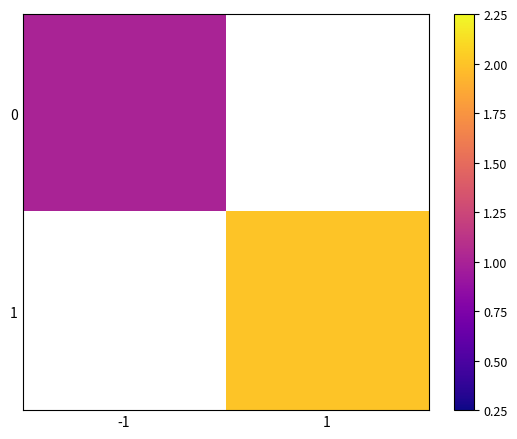

Which category has the lowest value in the 0 series?

-1